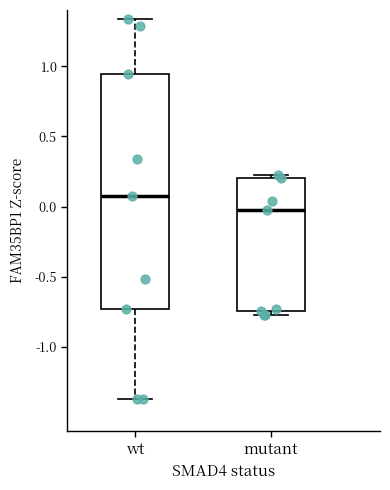

Where is the lower edge of the box for wt on the y-axis? The values are not printed on the chart, so give them approximately, as read against the axis.

-0.75